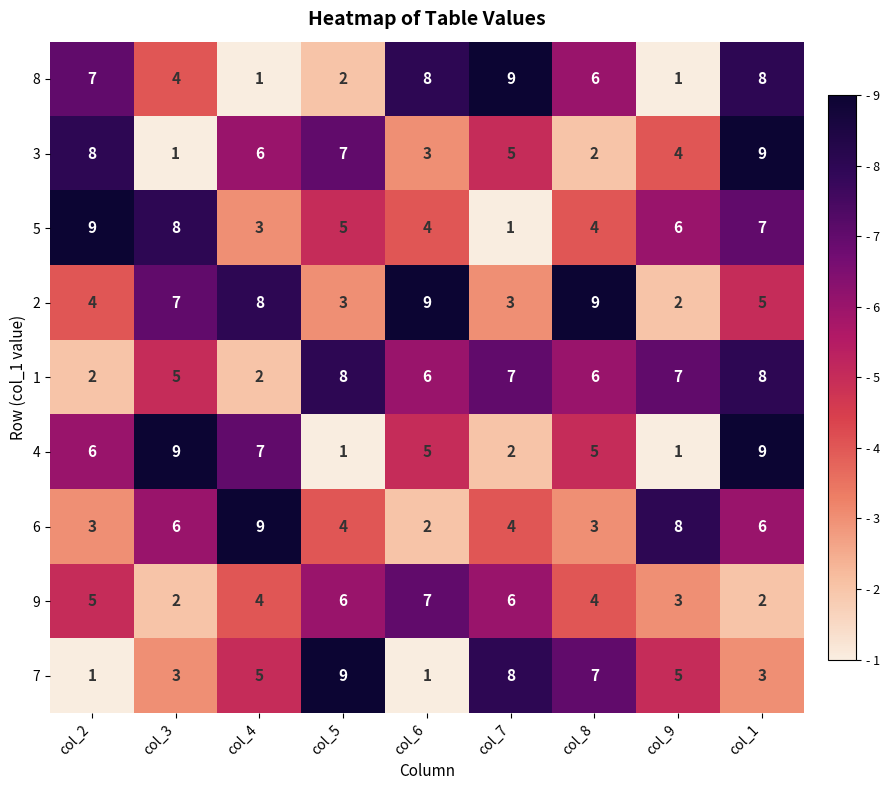

True or false: 4 has a value of 5 at col_6.

True